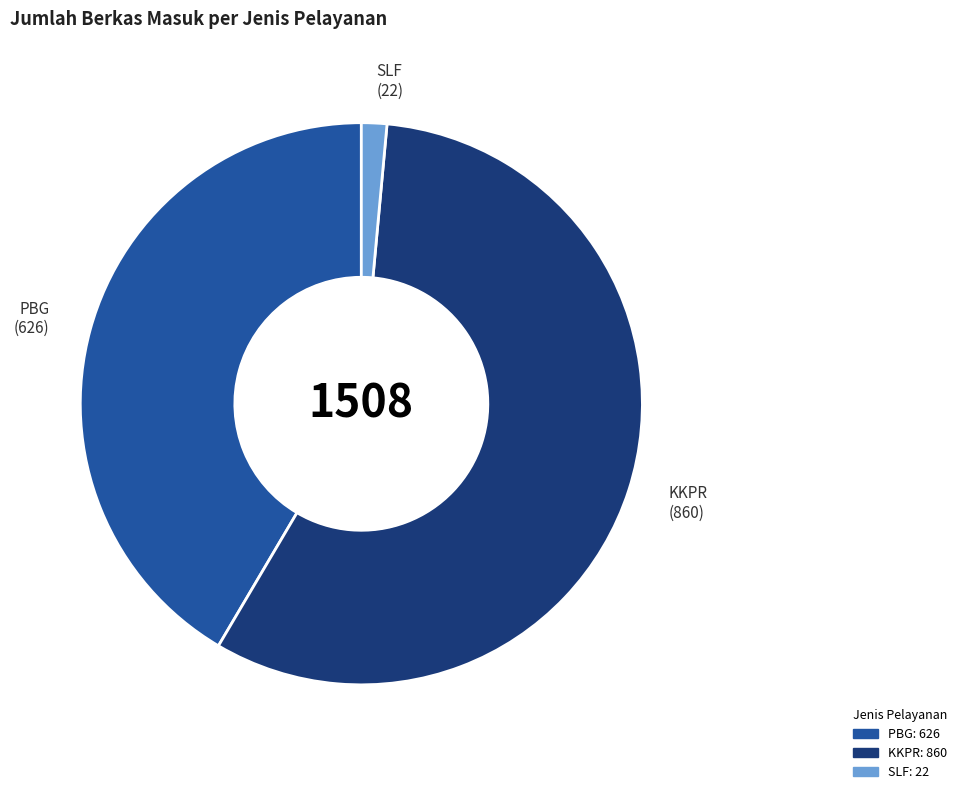

Count the number of slices in the pie.

3